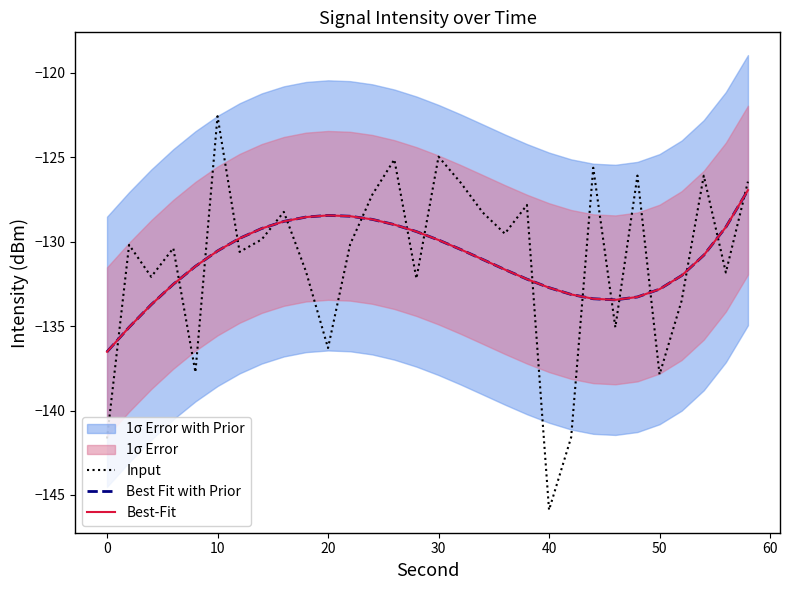

True or false: Best-Fit and Input intersect in this chart.

True